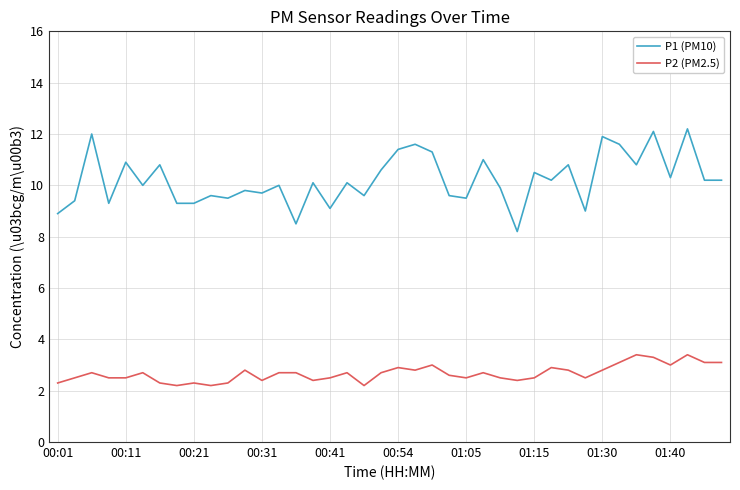

List the series in order of their peak value, highest first.

P1 (PM10), P2 (PM2.5)